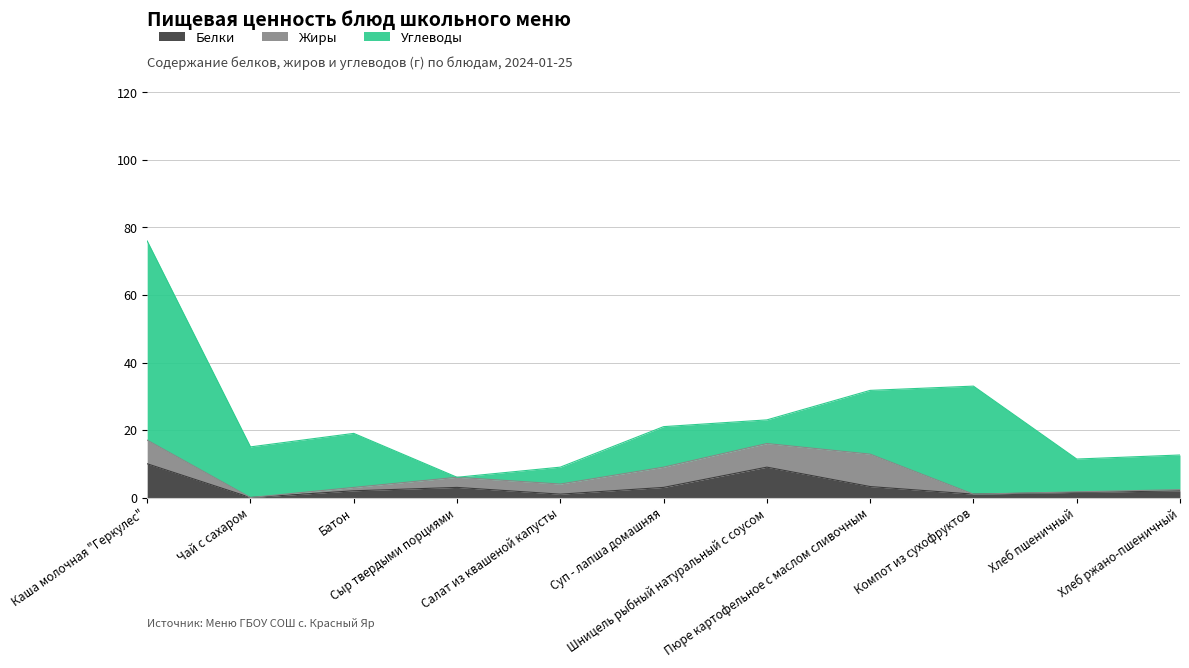

How many times do Белки and Углеводы cross each other?

4